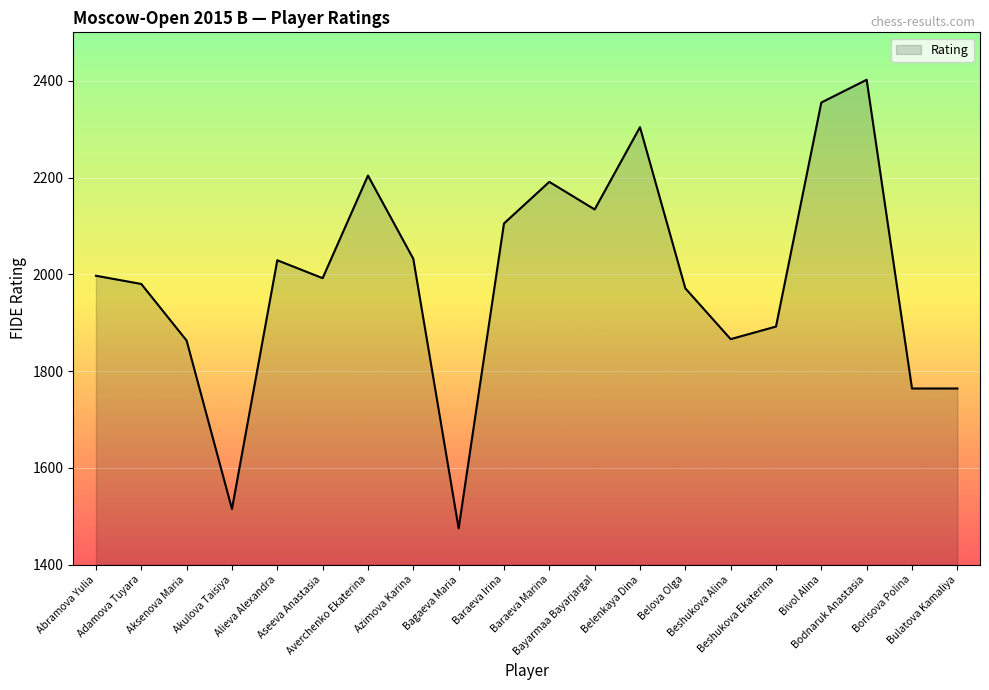

What is the minimum value shown in the chart?

1475